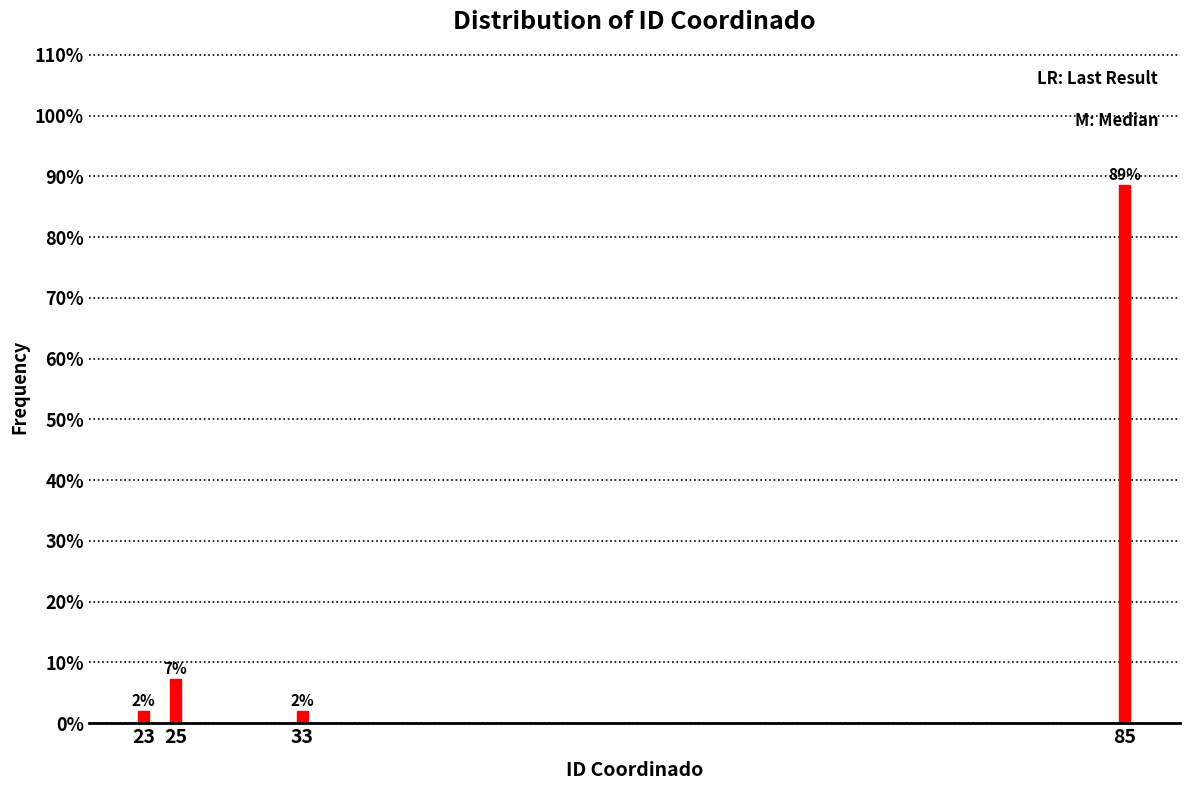

Which has a higher value, 25 or 85?

85